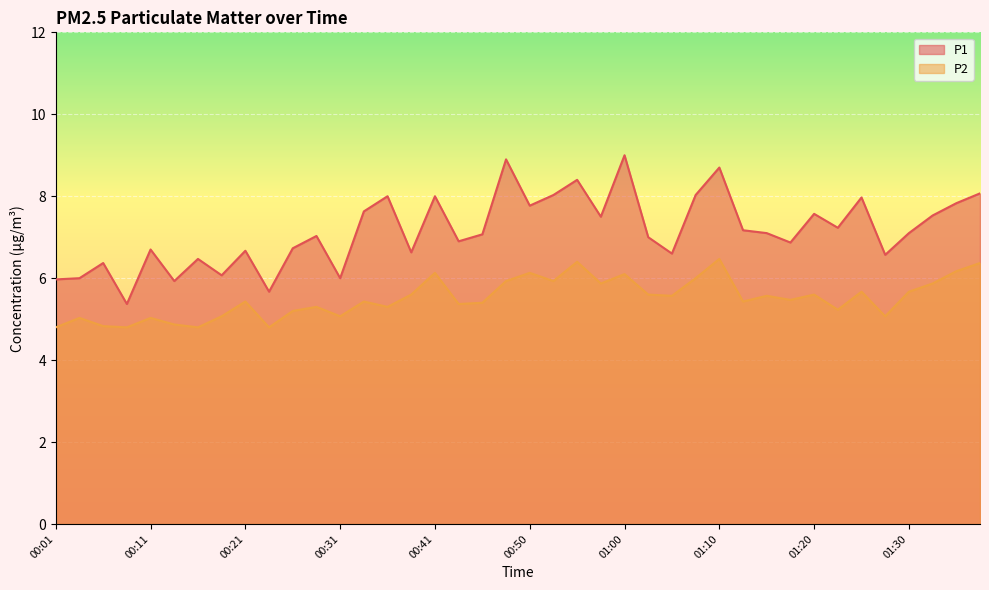

What is the lowest value of the P1 series?

5.4